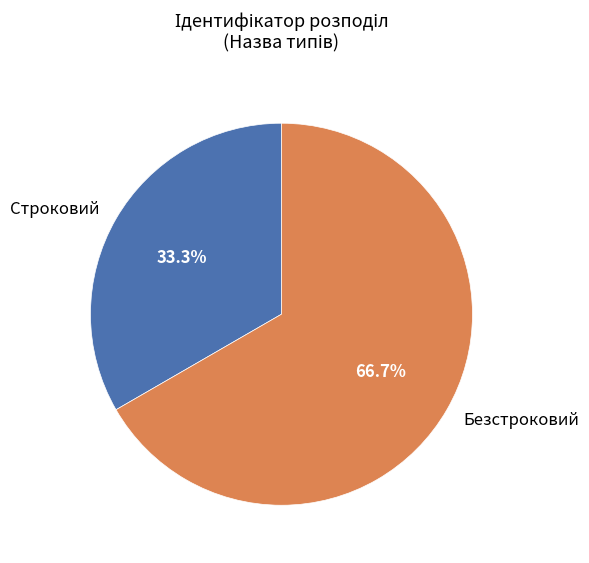

Which slice represents more than half of the pie?

Безстроковий